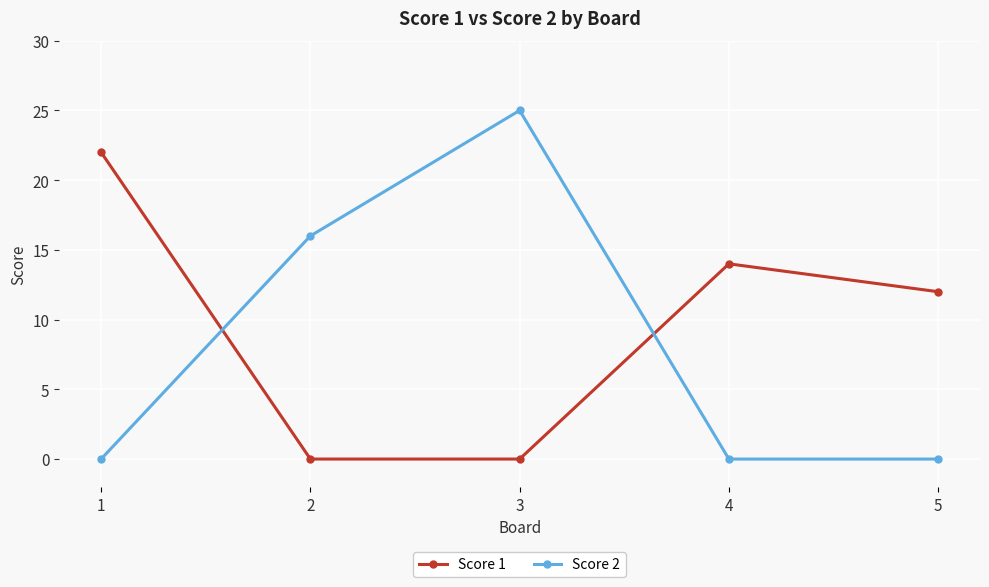

What is the sum of all Score 2 values?

41